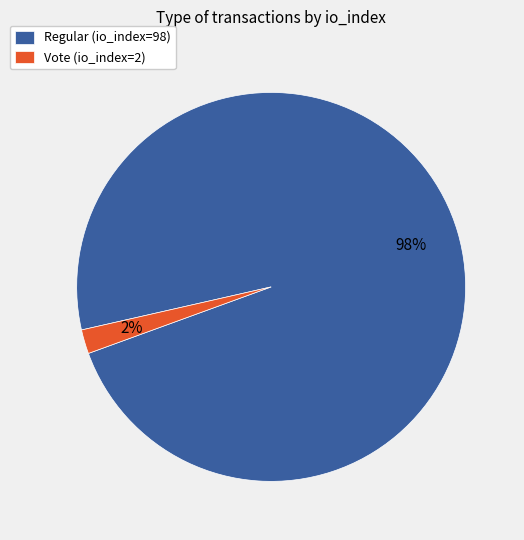

Does any single category account for the majority?

Yes